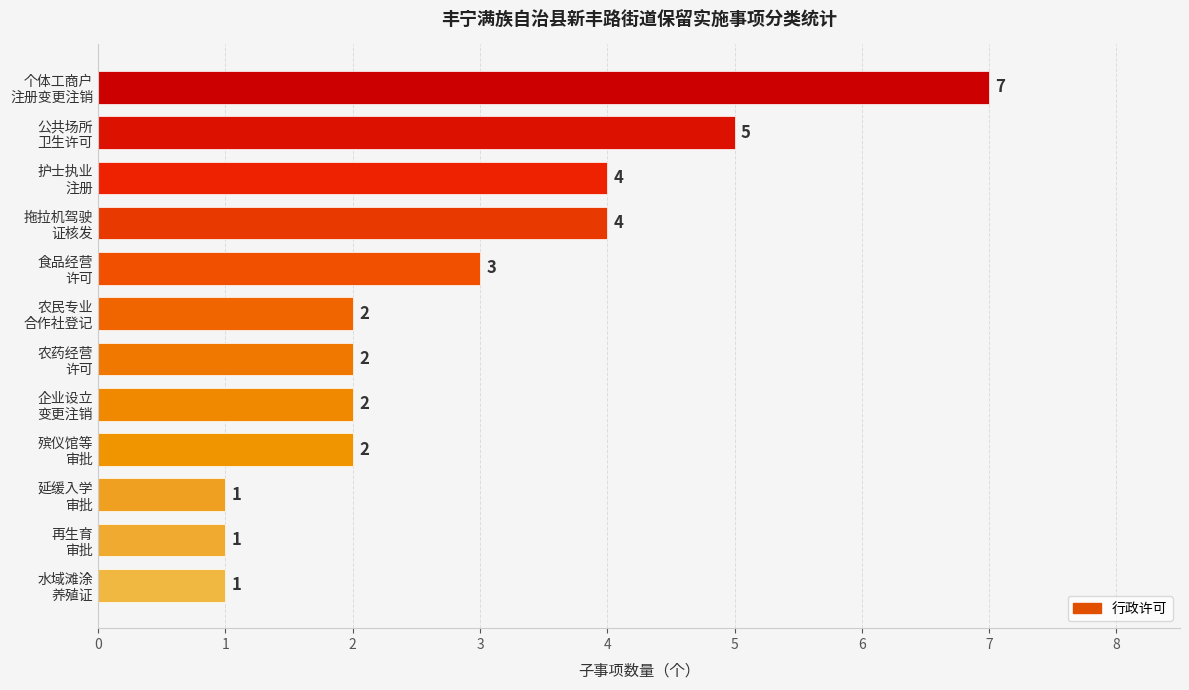

How many values are below 2?

3